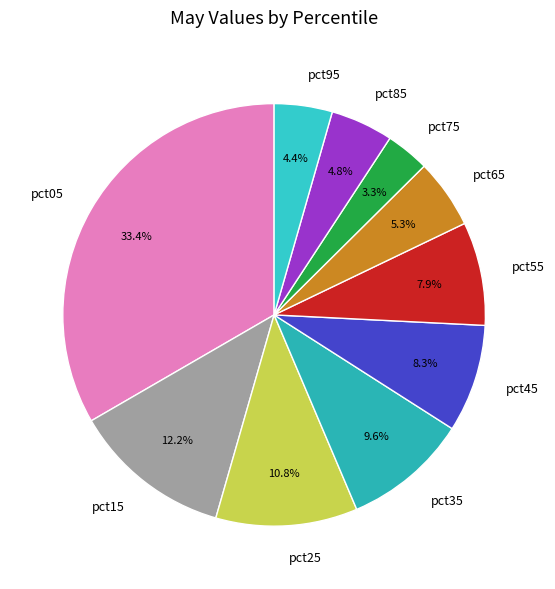

To the nearest percent, what portion does pct45 represent?

8%